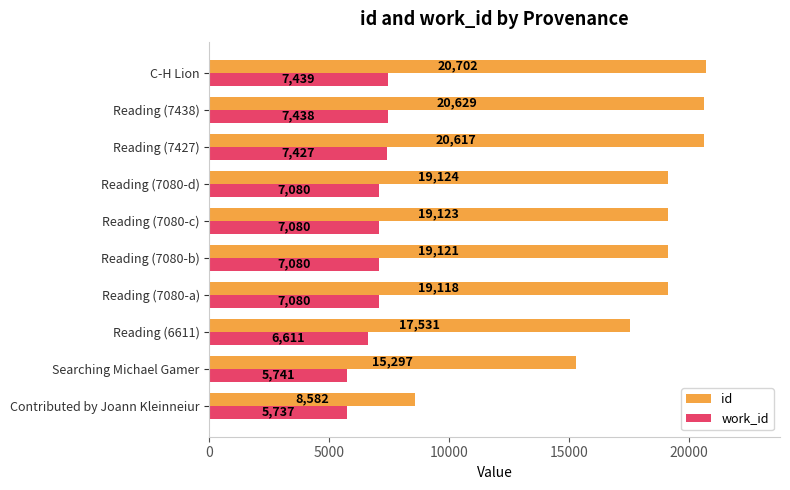

Which series has the largest total across all categories?

id